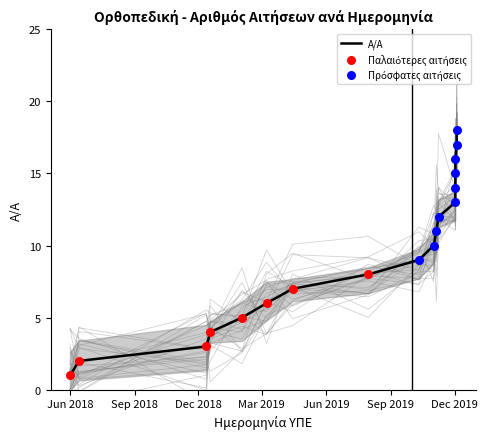

Between 1.6.2018 and 12.12.2018, which is larger?

12.12.2018